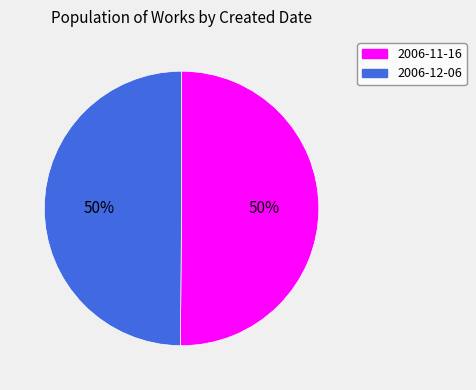

Is it true that 2006-12-06 is 50% of the pie?

True